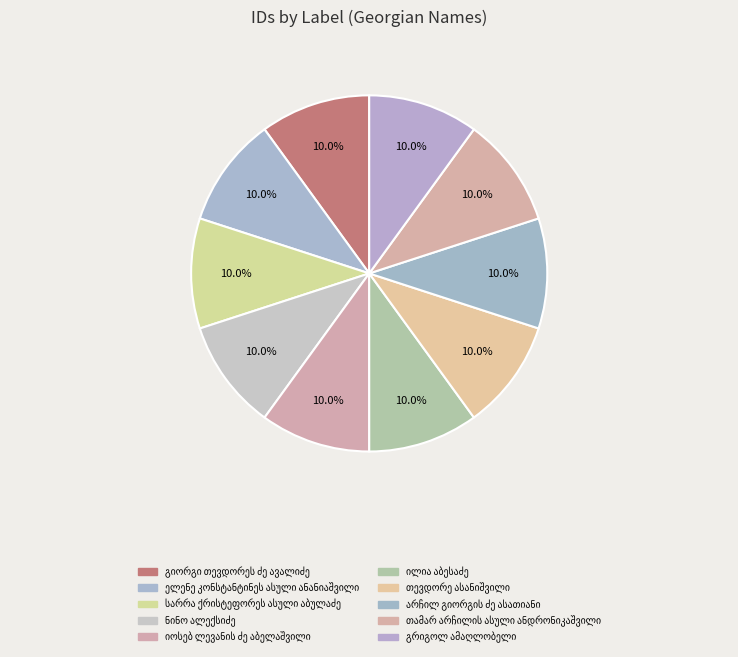

How many segments does this pie chart have?

10